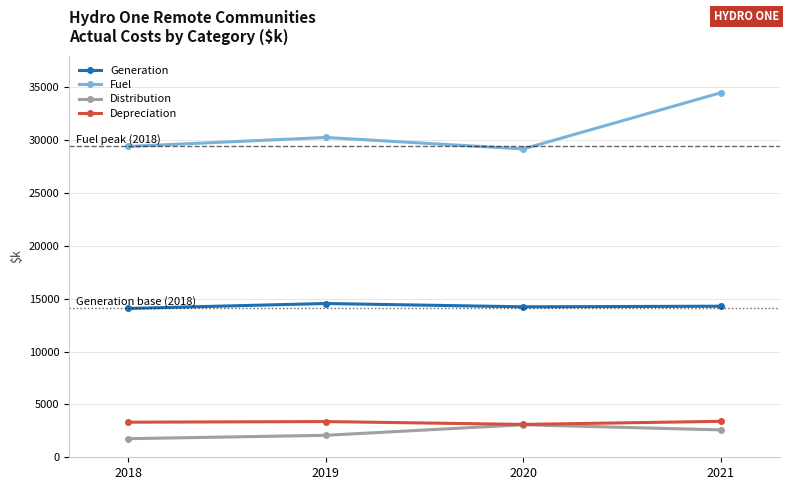

What is the average value of the Generation series?

14288